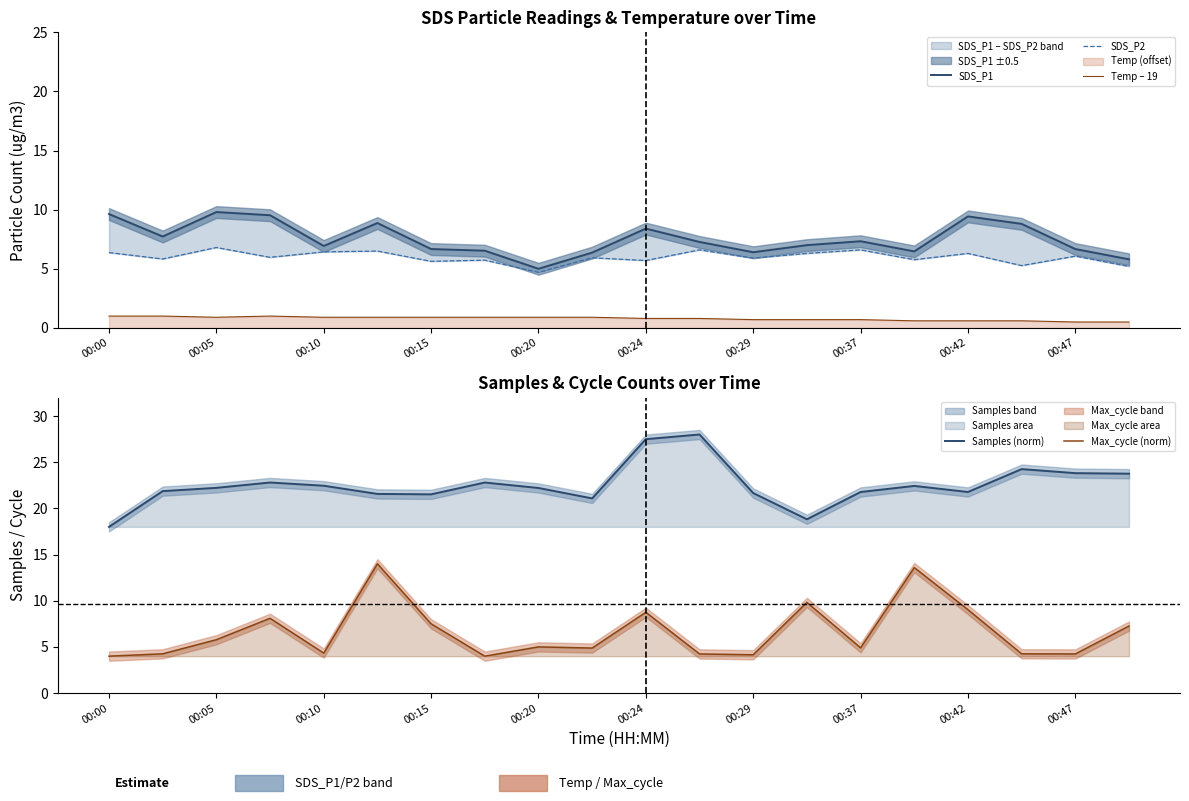

What are all the series names shown in the legend?

SDS_P1, SDS_P2, Temp – 19, Samples (norm), Max_cycle (norm)